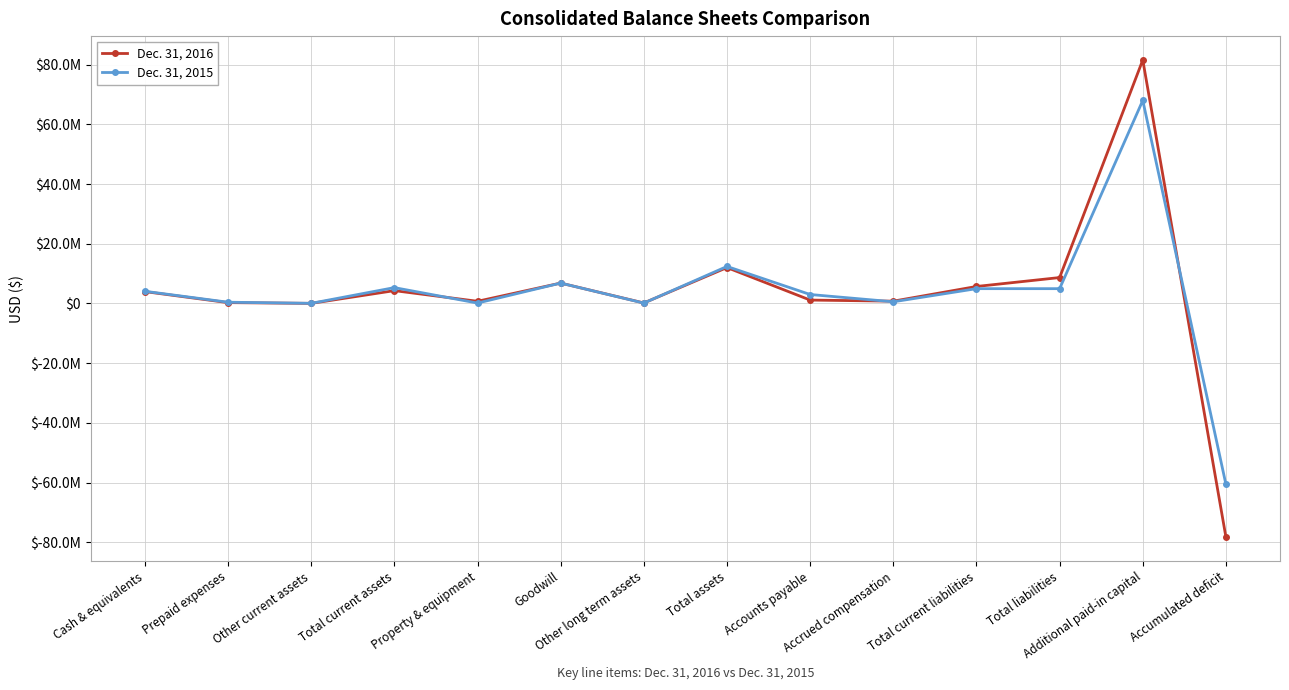

What are all the series names shown in the legend?

Dec. 31, 2016, Dec. 31, 2015